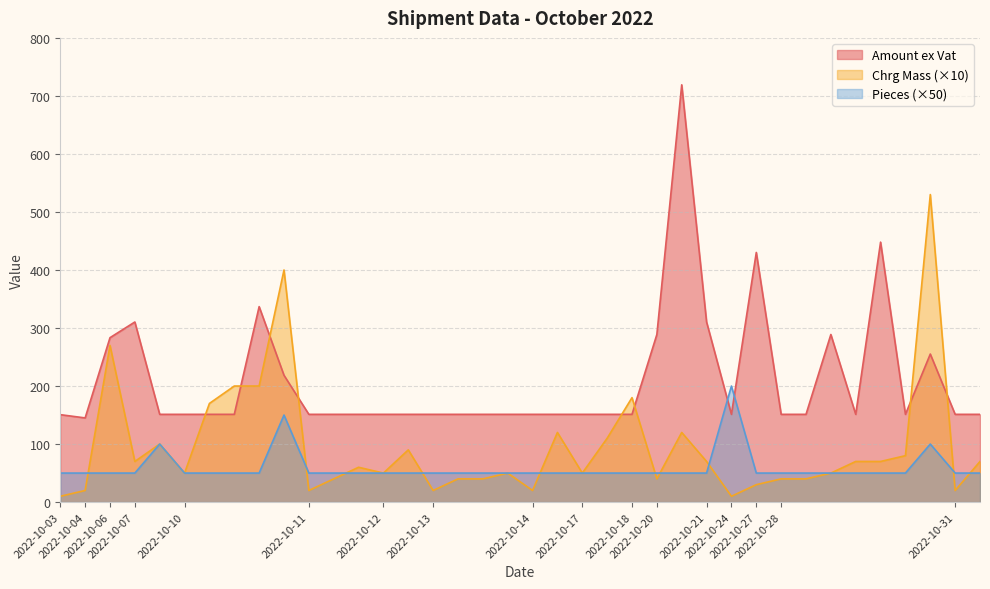

What are all the series names shown in the legend?

Amount ex Vat, Chrg Mass (×10), Pieces (×50)